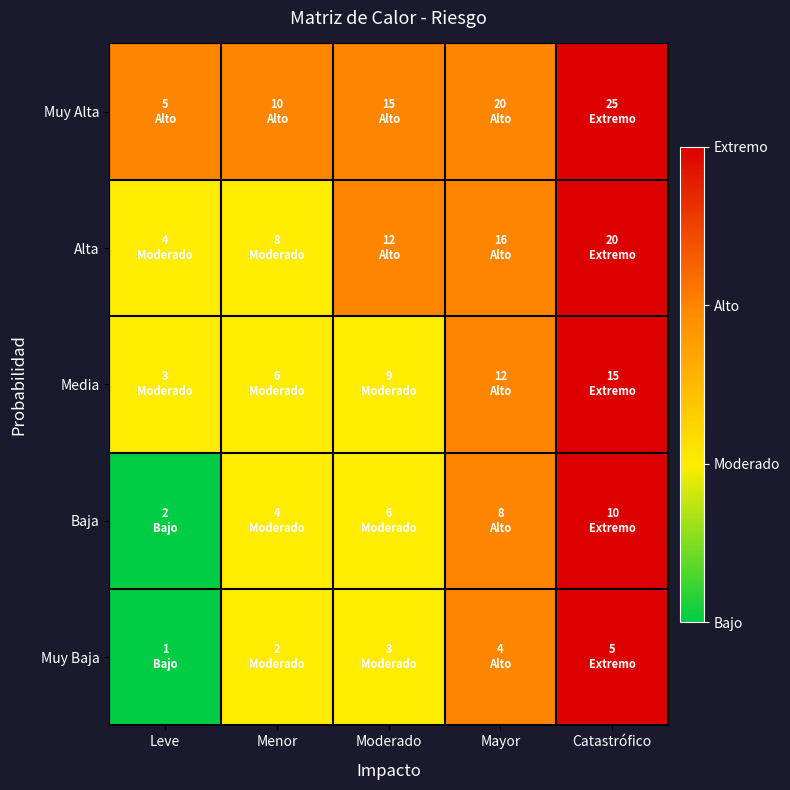

Which series has the largest range (max minus min)?

Muy Baja